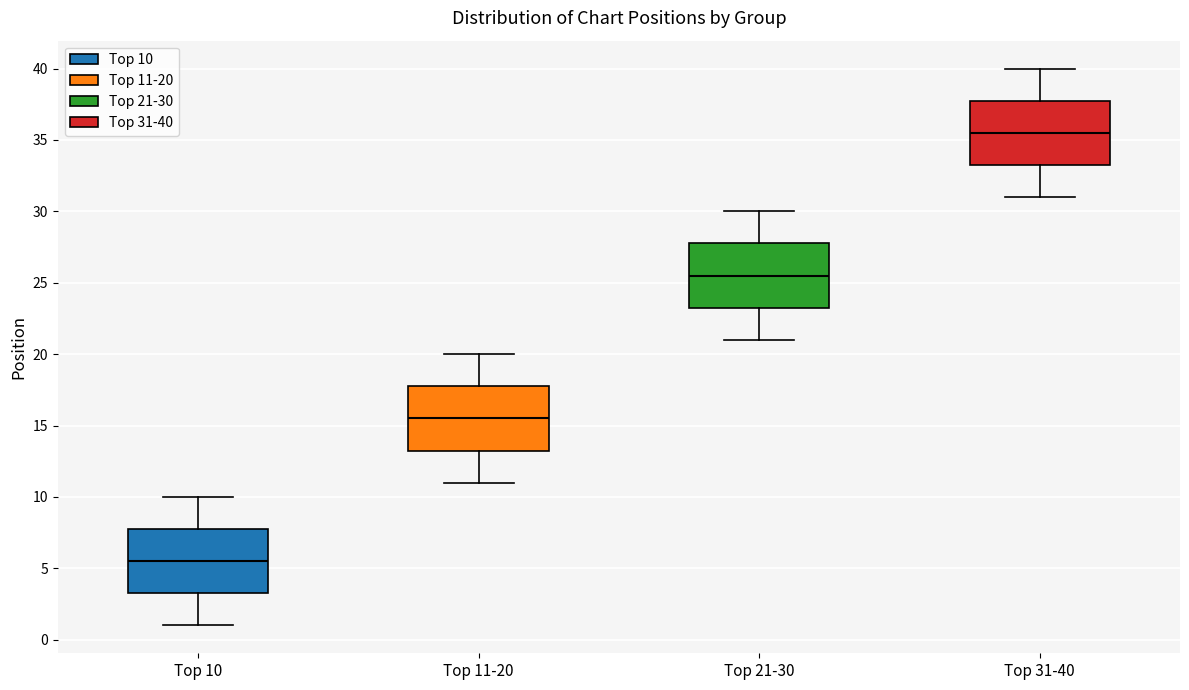

Reading left to right, transcribe this box plot: for each box, give where its median line is, the range the box spans, and where its two whiskers end, as read against the y-axis. The values are not printed on the chart, so give them approximately, as read against the axis.

Top 10: median 5.5, box 3.5 to 8.0, whiskers 1.0 to 10.0
Top 11-20: median 15.5, box 13.5 to 18.0, whiskers 11.0 to 20.0
Top 21-30: median 25.5, box 23.5 to 28.0, whiskers 21.0 to 30.0
Top 31-40: median 35.5, box 33.5 to 38.0, whiskers 31.0 to 40.0